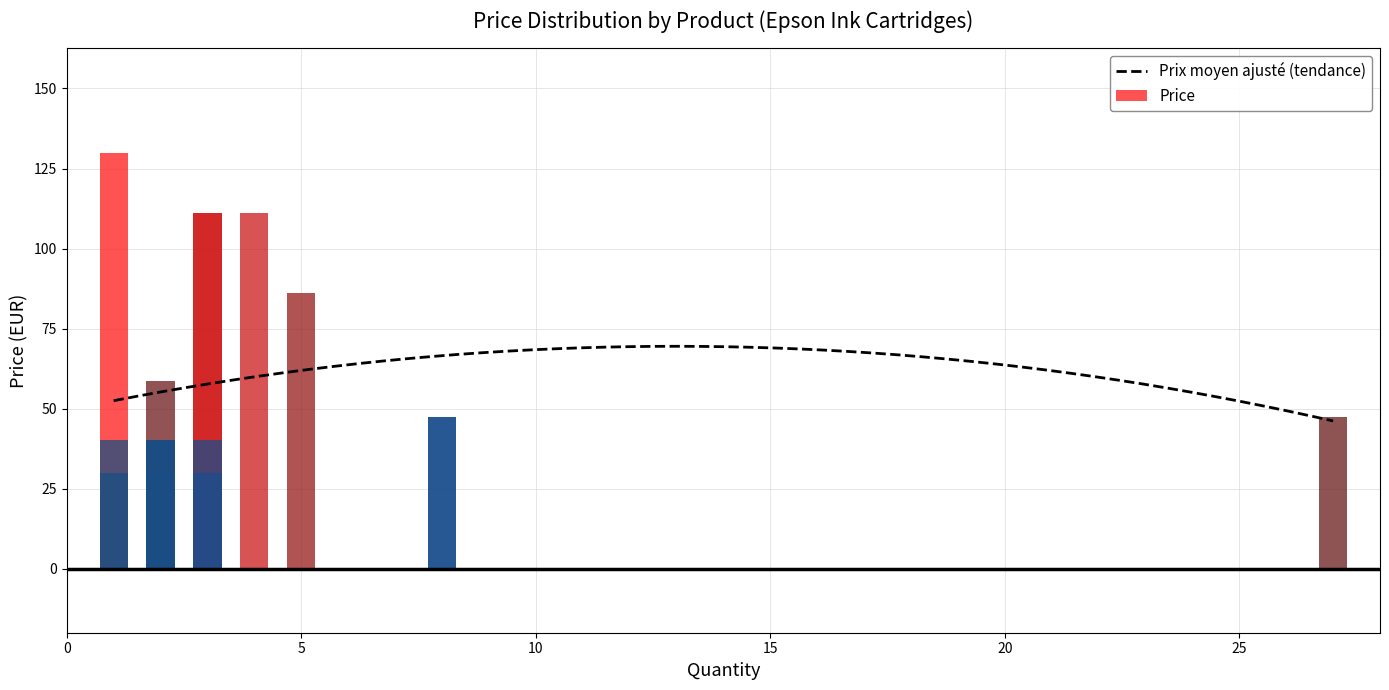

What is the lowest value of the Prix moyen ajusté (tendance) series?

46.2